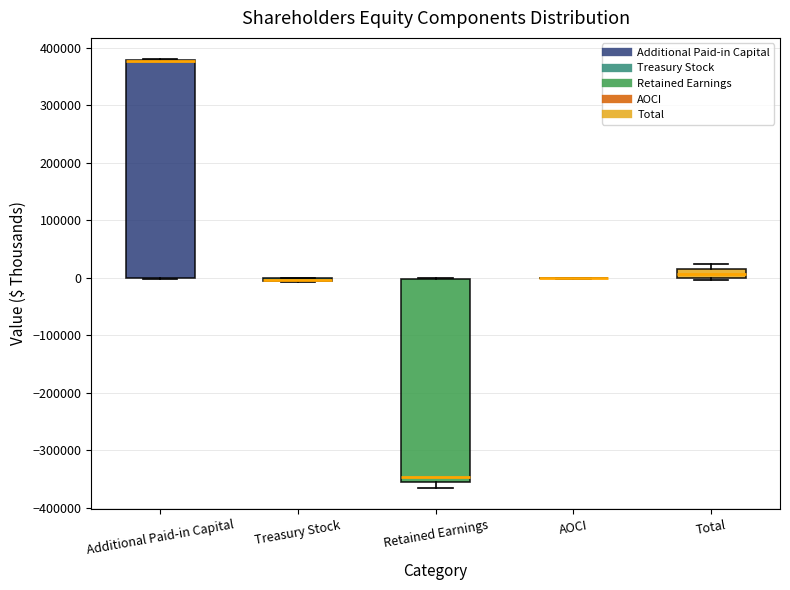

Reading left to right, transcribe this box plot: for each box, give where its median line is, the range the box spans, and where its two whiskers end, as read against the y-axis. The values are not printed on the chart, so give them approximately, as read against the axis.

Additional Paid-in Capital: median 380000 (drawn on the box's upper edge), box 0 to 380000, whiskers 0 to 380000
Treasury Stock: box collapsed to a line at 0, whiskers -10000 to 0
Retained Earnings: median -350000, box -360000 to 0, whiskers -360000 (just below the box's lower edge) to 0
AOCI: box collapsed to a line at 0, whiskers 0 to 0
Total: median 10000, box 0 to 20000, whiskers 0 to 20000 (above the box's upper edge)